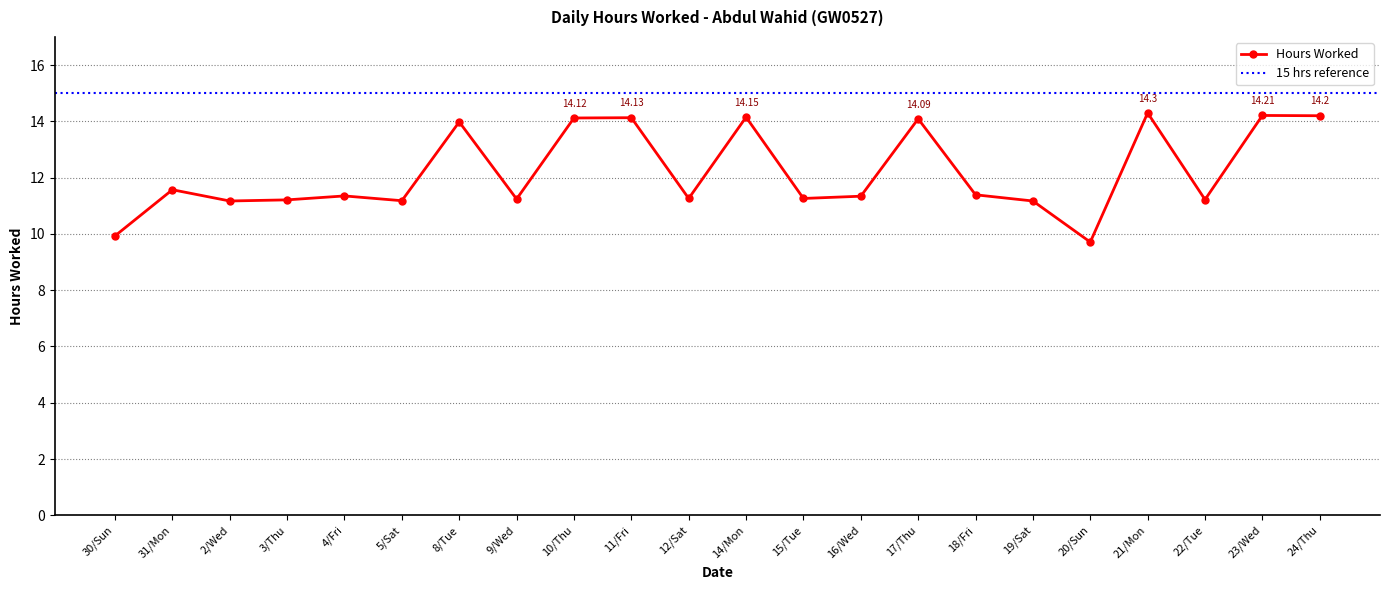

List the labels in order of value, smallest first.

20/Sun, 30/Sun, 2/Wed, 19/Sat, 5/Sat, 3/Thu, 22/Tue, 9/Wed, 12/Sat, 15/Tue, 16/Wed, 4/Fri, 18/Fri, 31/Mon, 8/Tue, 17/Thu, 10/Thu, 11/Fri, 14/Mon, 24/Thu, 23/Wed, 21/Mon